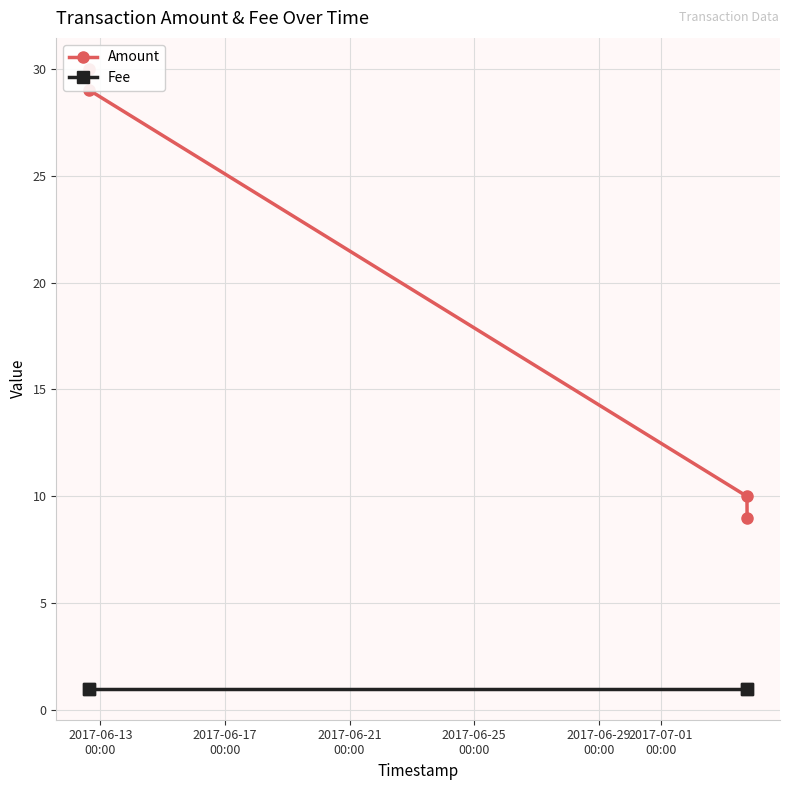

What is the greatest value displayed?

30